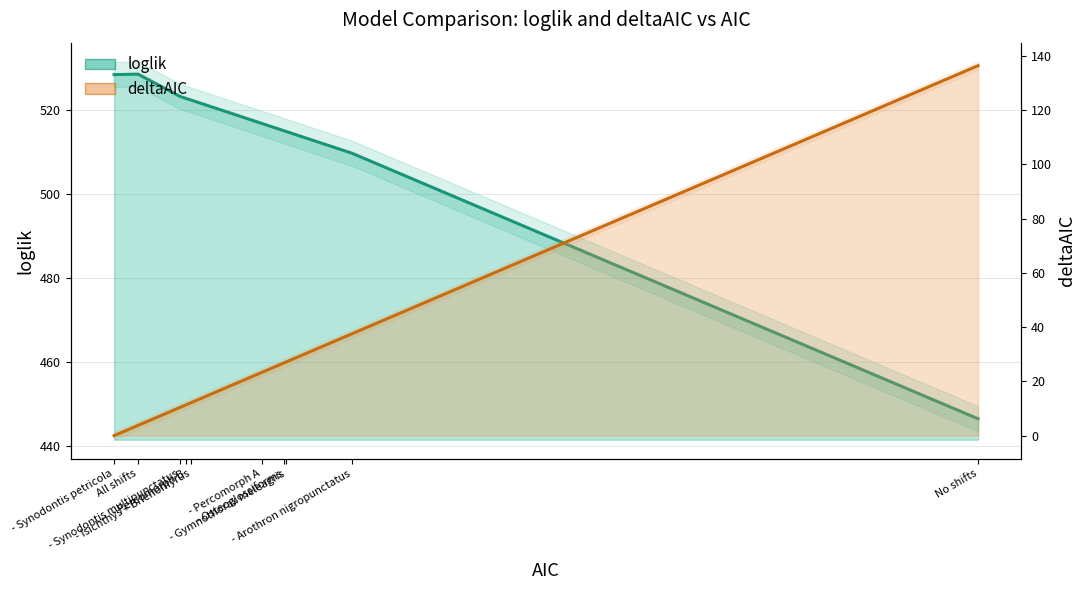

What is the maximum value shown in the chart?

528.7